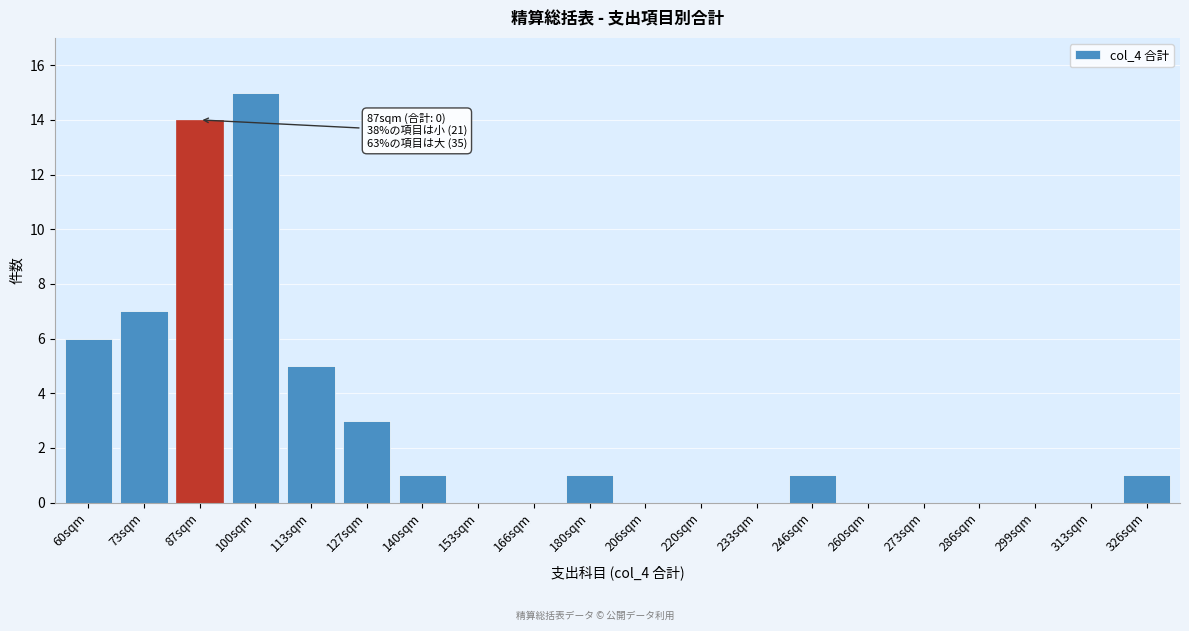

Reading left to right, extract all data points from this chart.

60sqm=6	73sqm=7	87sqm=14	100sqm=15	113sqm=5	127sqm=3	140sqm=1	153sqm=0	166sqm=0	180sqm=1	206sqm=0	220sqm=0	233sqm=0	246sqm=1	260sqm=0	273sqm=0	286sqm=0	299sqm=0	313sqm=0	326sqm=1